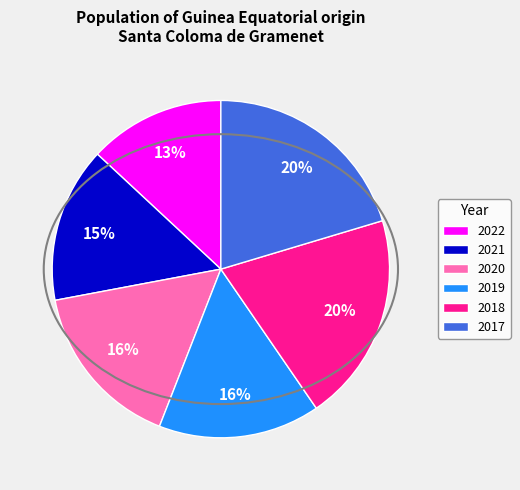

Combined, do 2017 and 2021 account for over 50%?

No